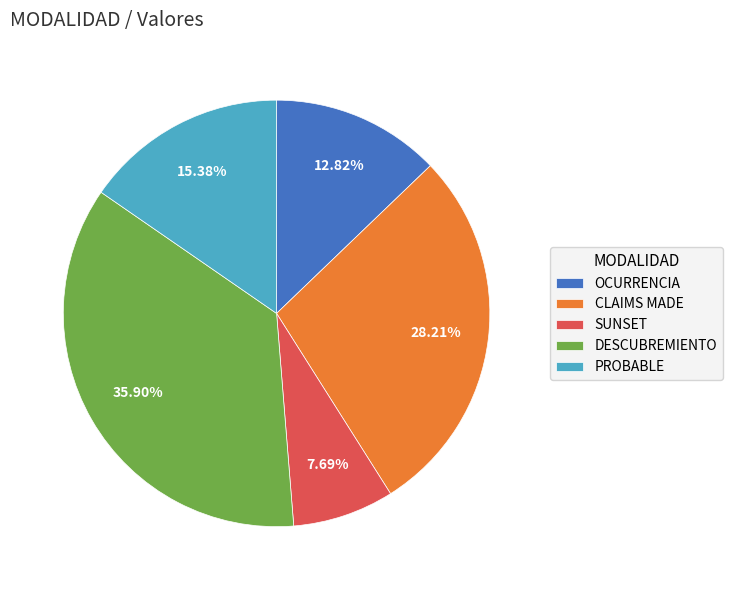

Is there a majority slice in this chart?

No